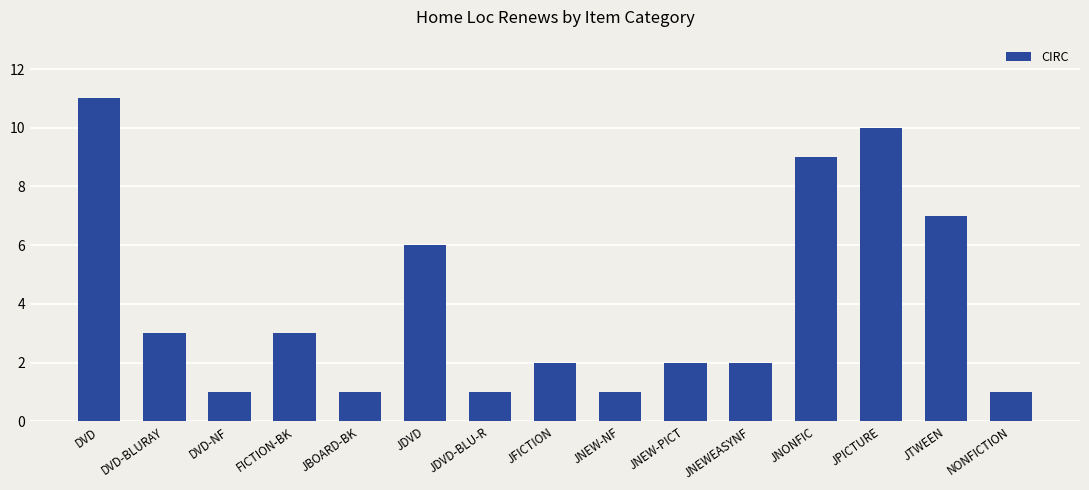

Read the value at JPICTURE.

10